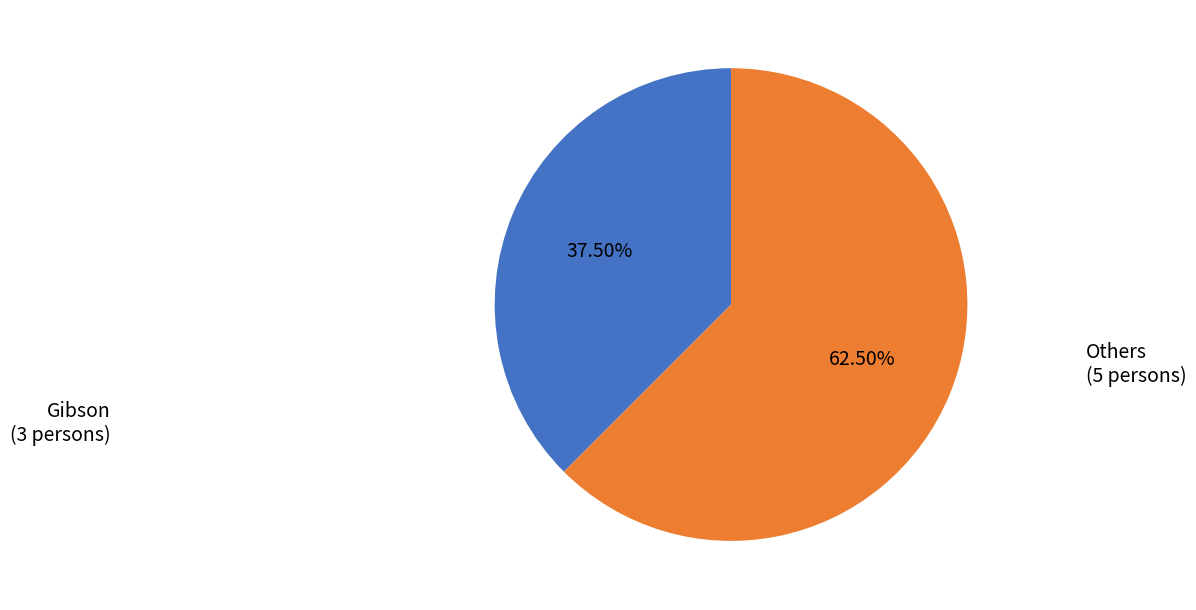

To the nearest percent, what is the difference between the largest and smallest slice percentages?

25%